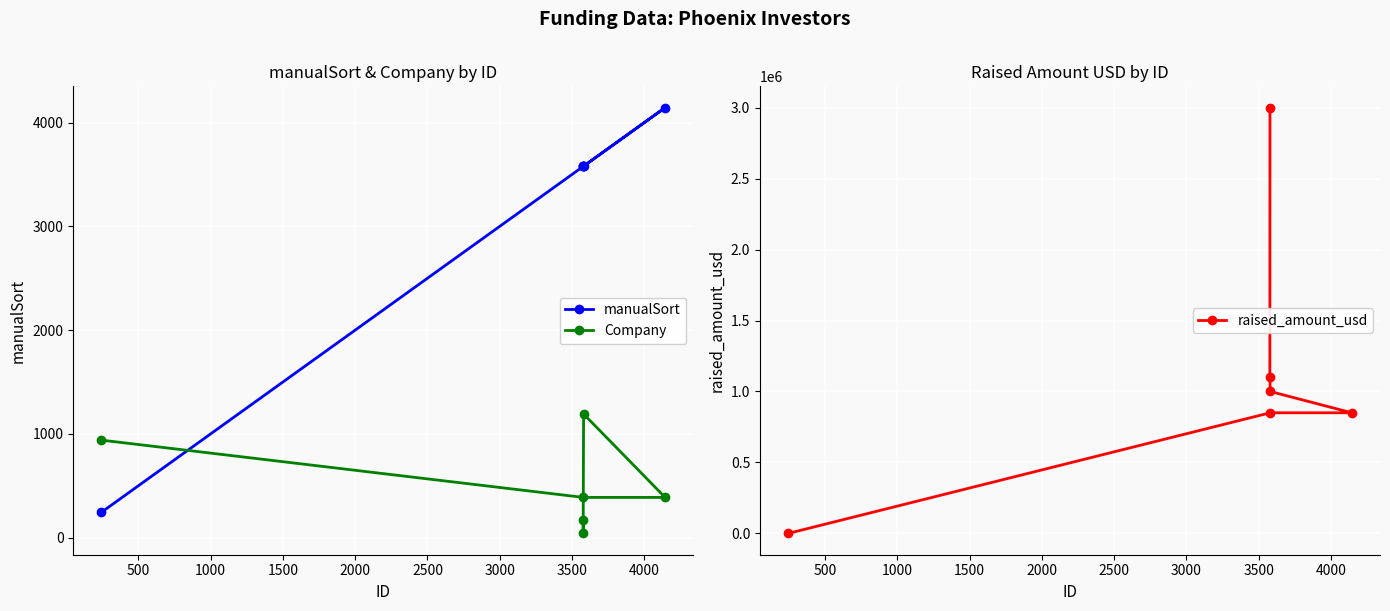

What is the highest value of the Company series?

1192